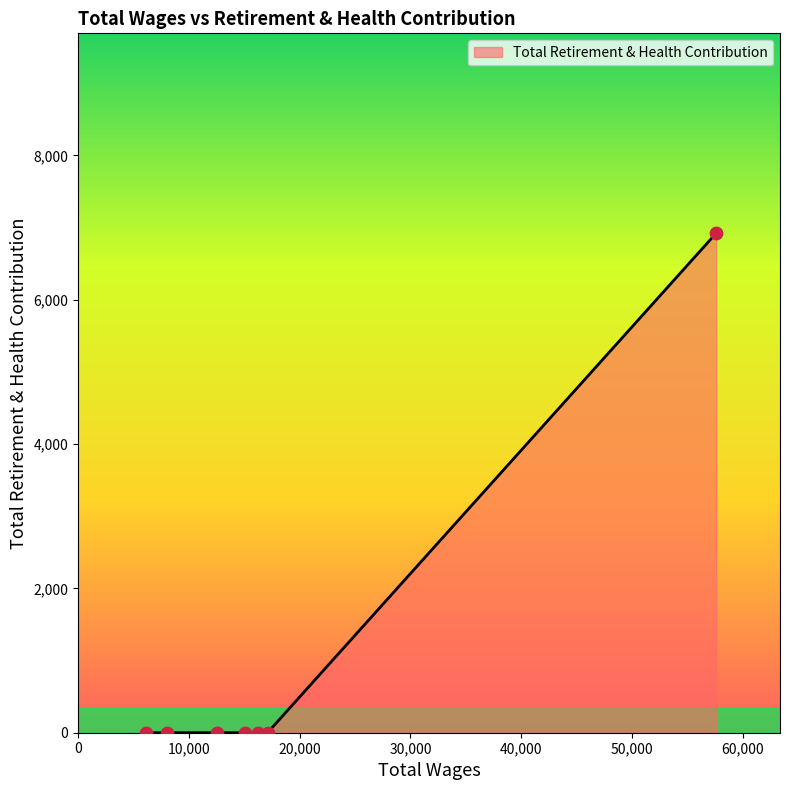

What is the greatest value displayed?

6922